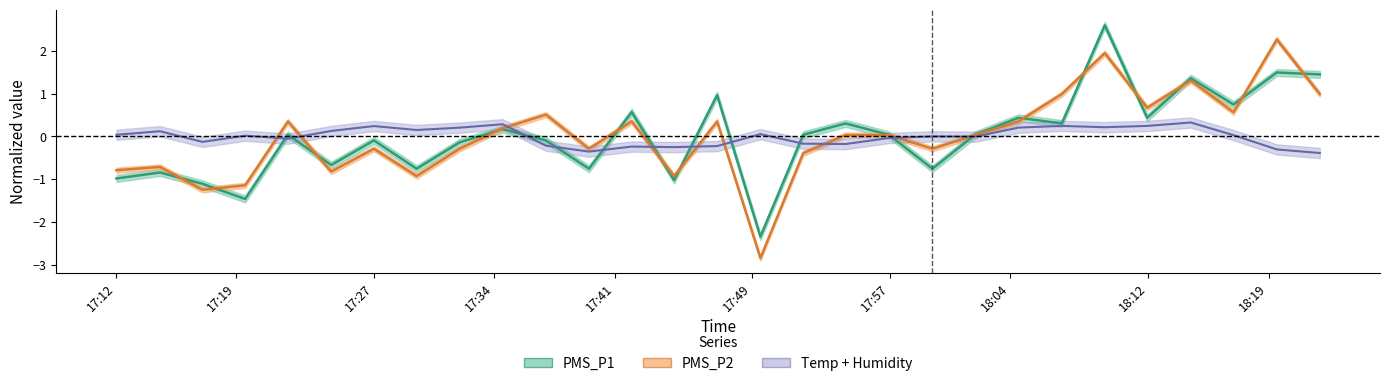

What value does the Temp+Humidity center series have at 17:19?

0.1